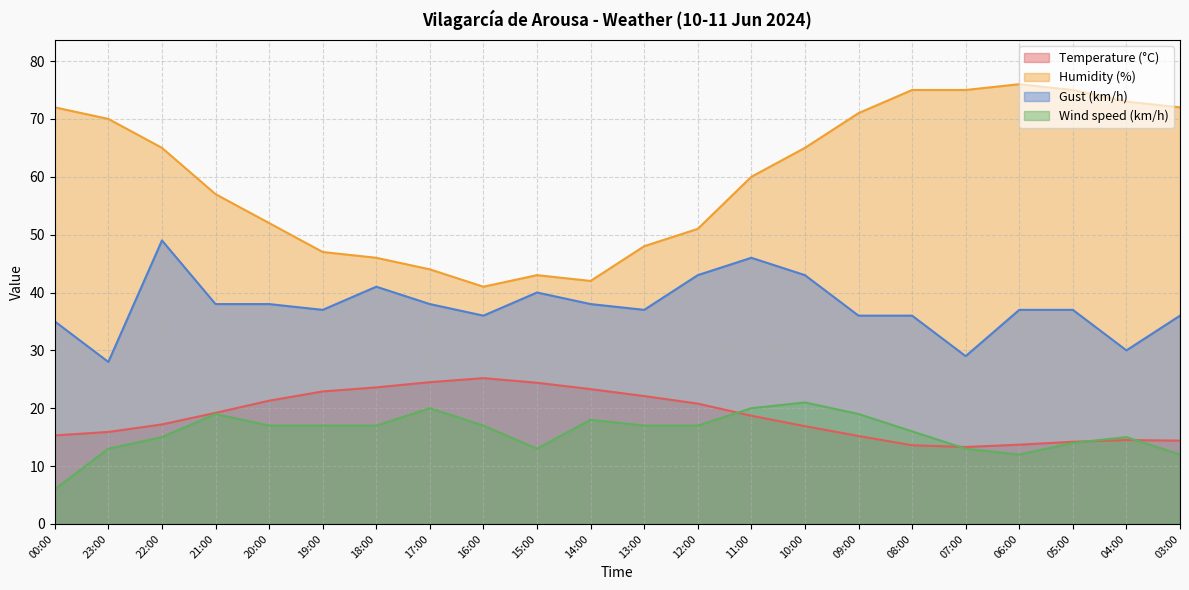

At how many categories does at least one series exceed 6?

22